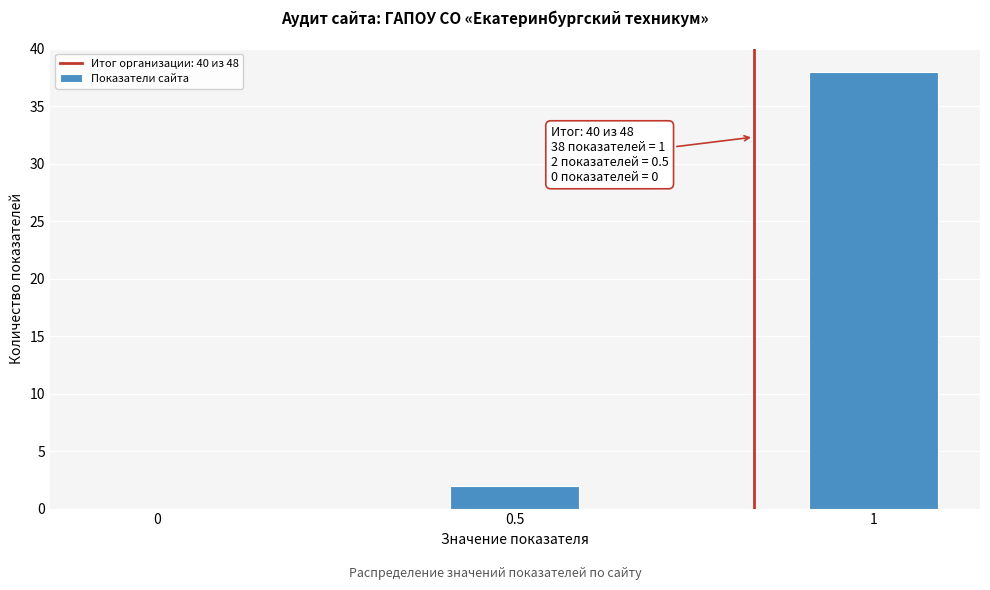

Reading left to right, what are all the values shown in this chart?

0=0	0.5=2	1=38